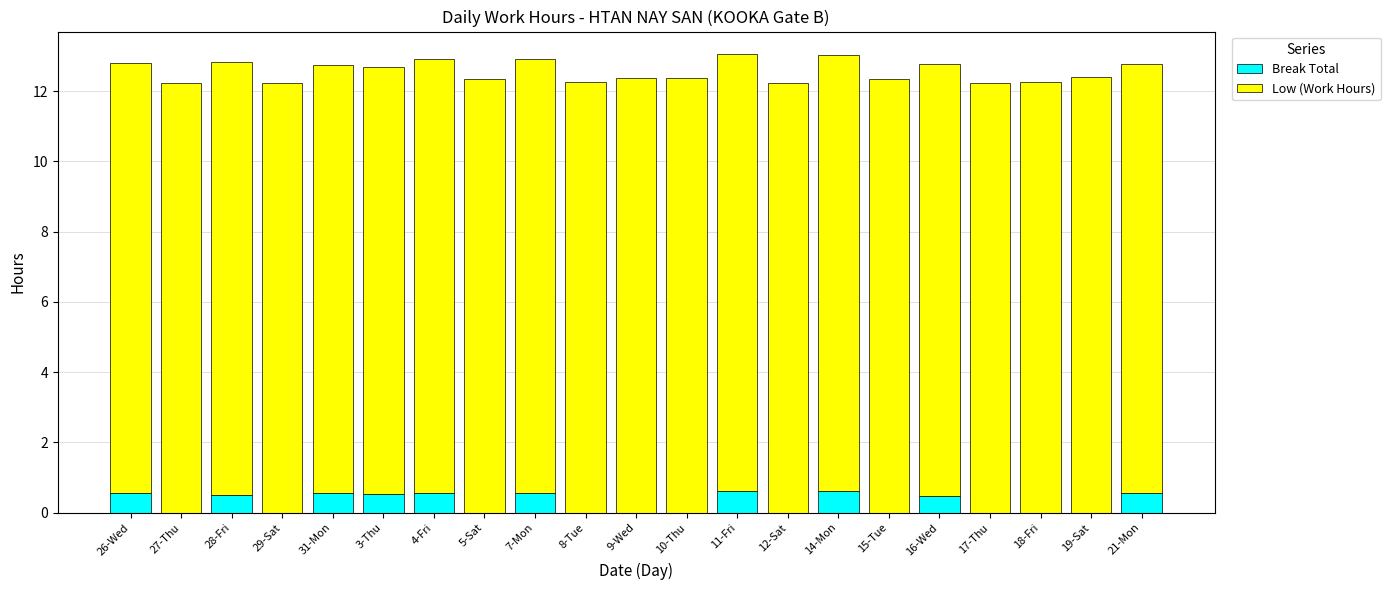

What is the maximum value for Break Total?

0.6